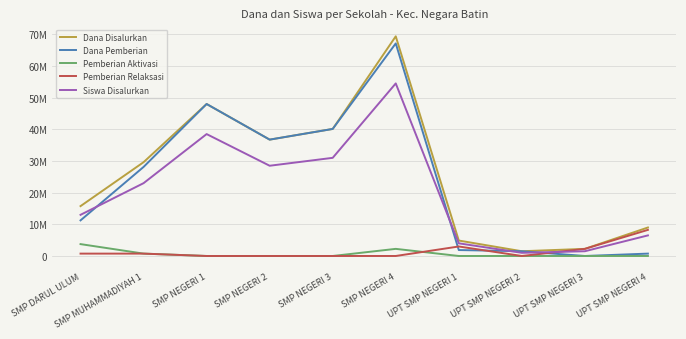

Which series has the largest range (max minus min)?

Dana Disalurkan